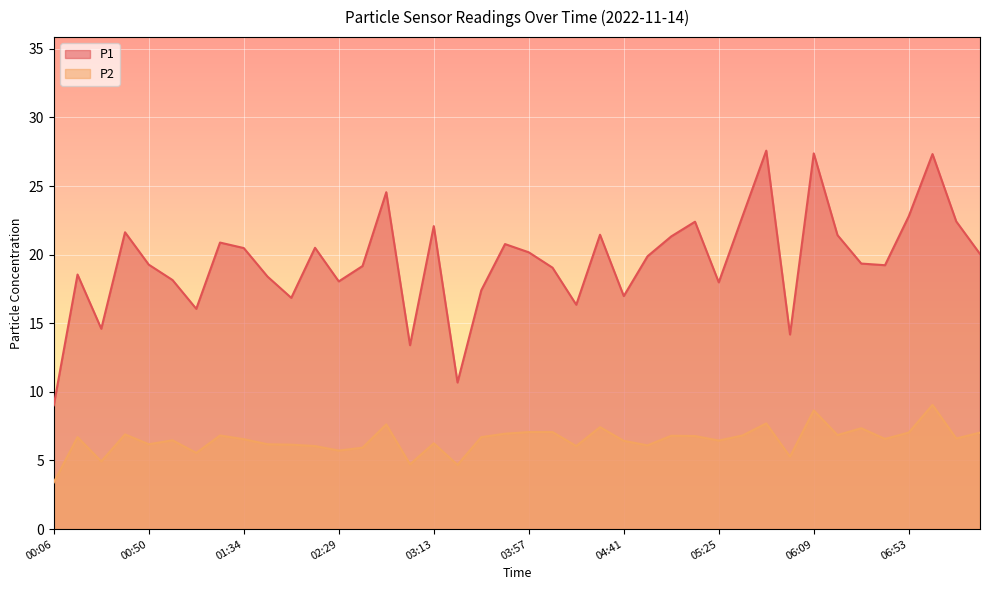

True or false: P2 has a value of 1.8 at 00:50.

False